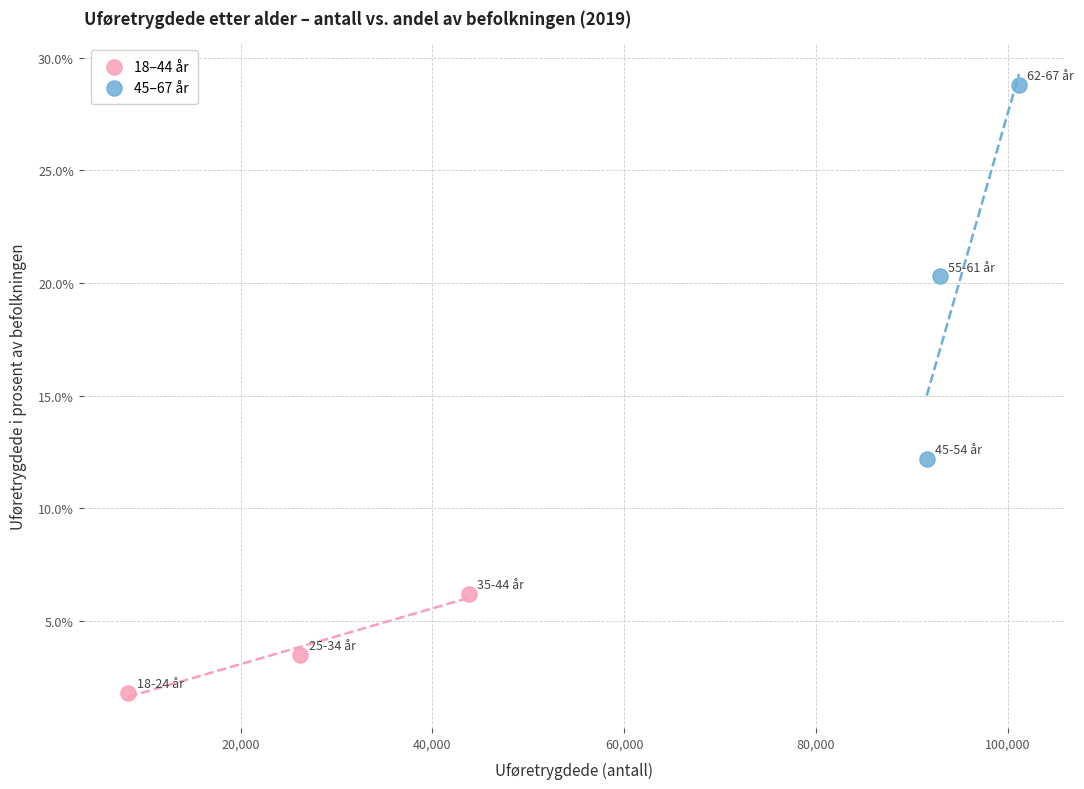

Which series reaches the minimum Y coordinate?

18–44 år